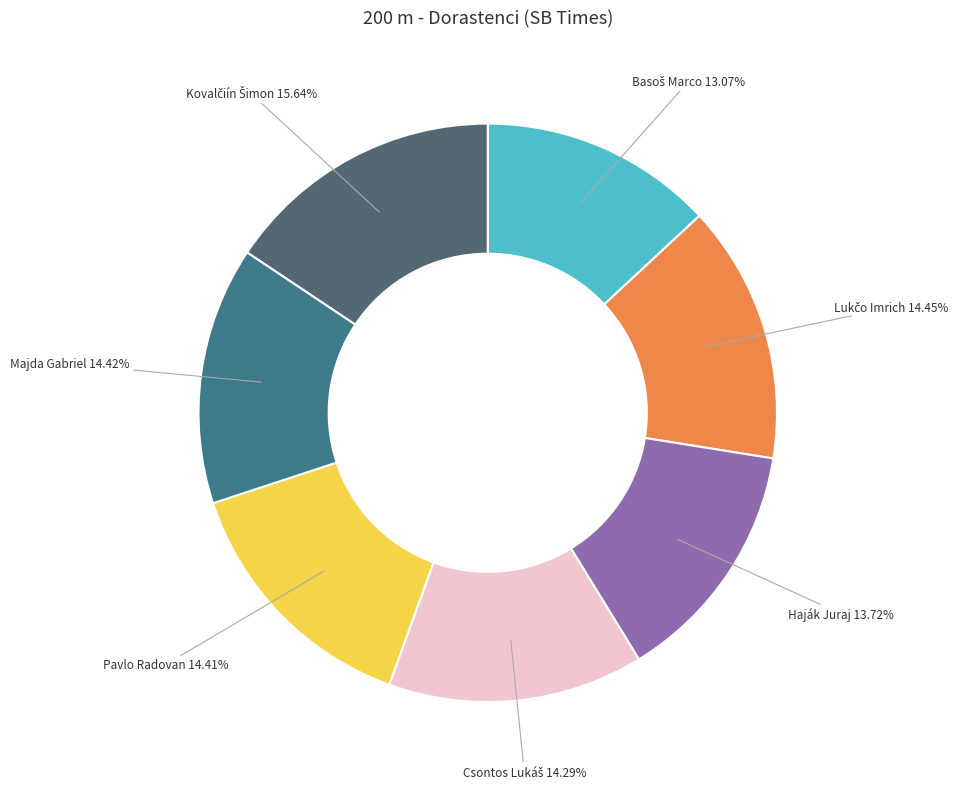

Is there a majority slice in this chart?

No